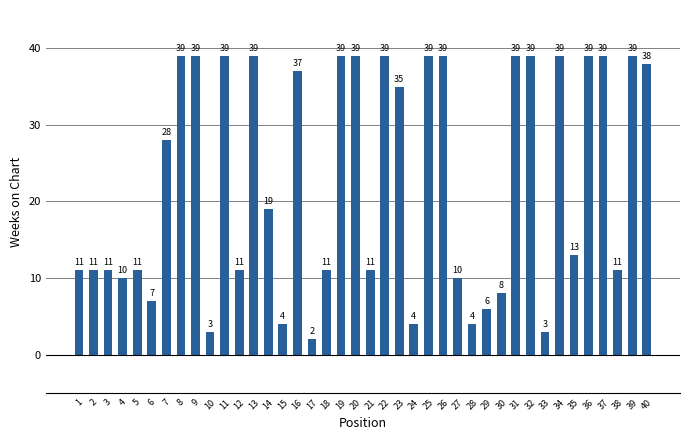

Are the bars grouped side by side (vs. stacked)?

No